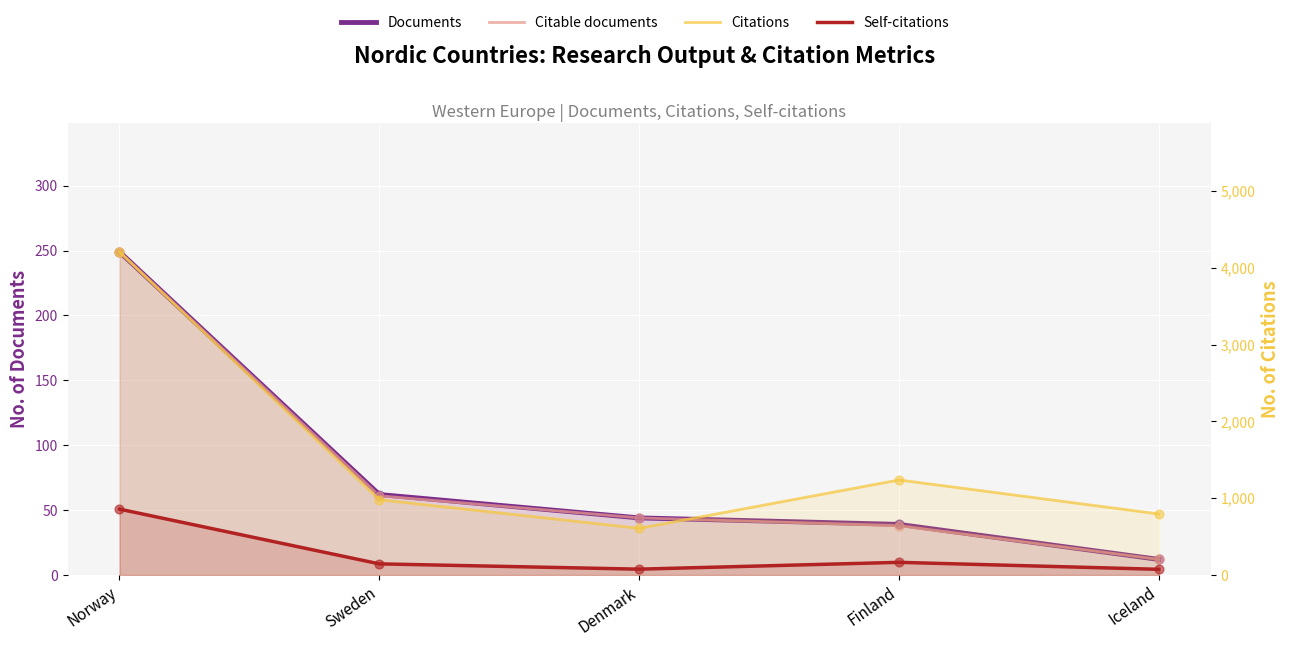

Which series contains the highest Y value?

Citations